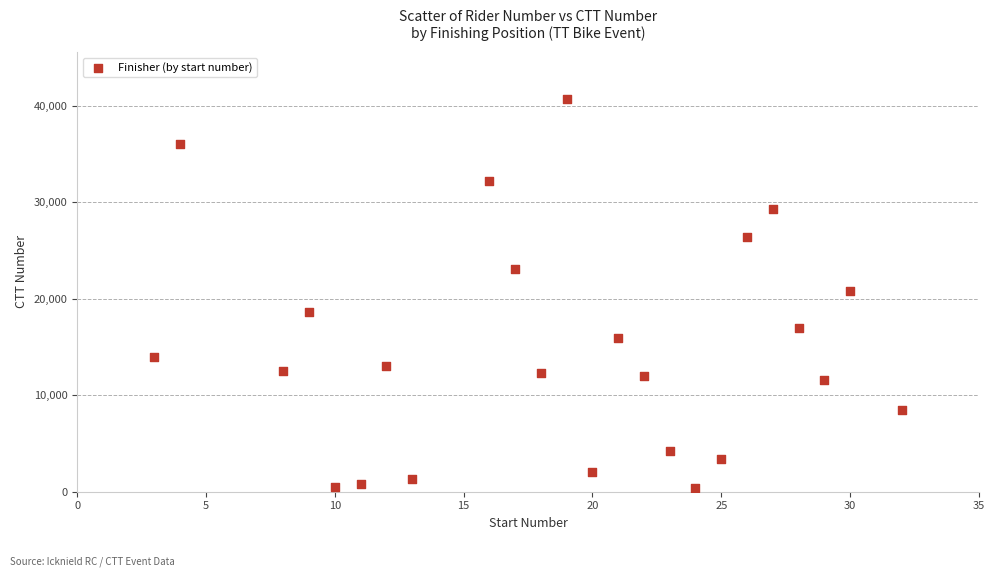

What is the range of X values (max minus min)?

29